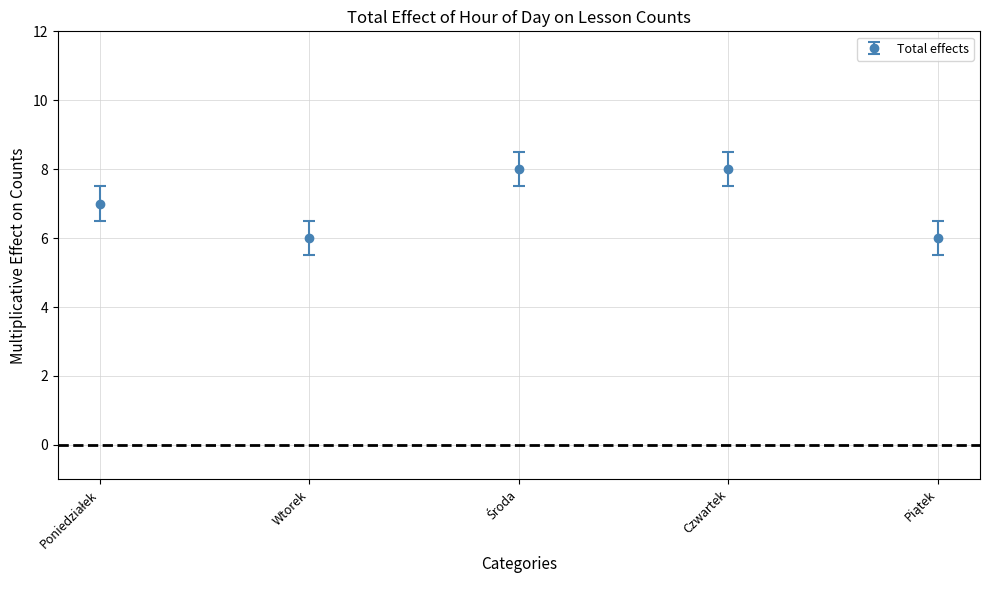

Reading left to right, extract all data points from this chart.

7	6	8	8	6